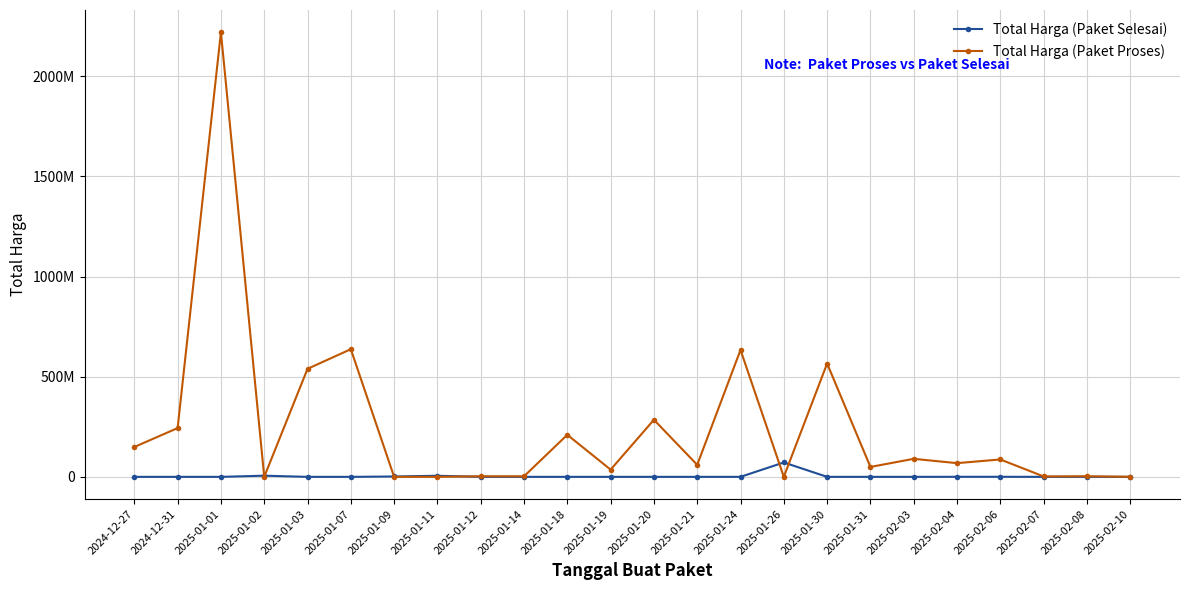

What are all the series names shown in the legend?

Total Harga (Paket Selesai), Total Harga (Paket Proses)